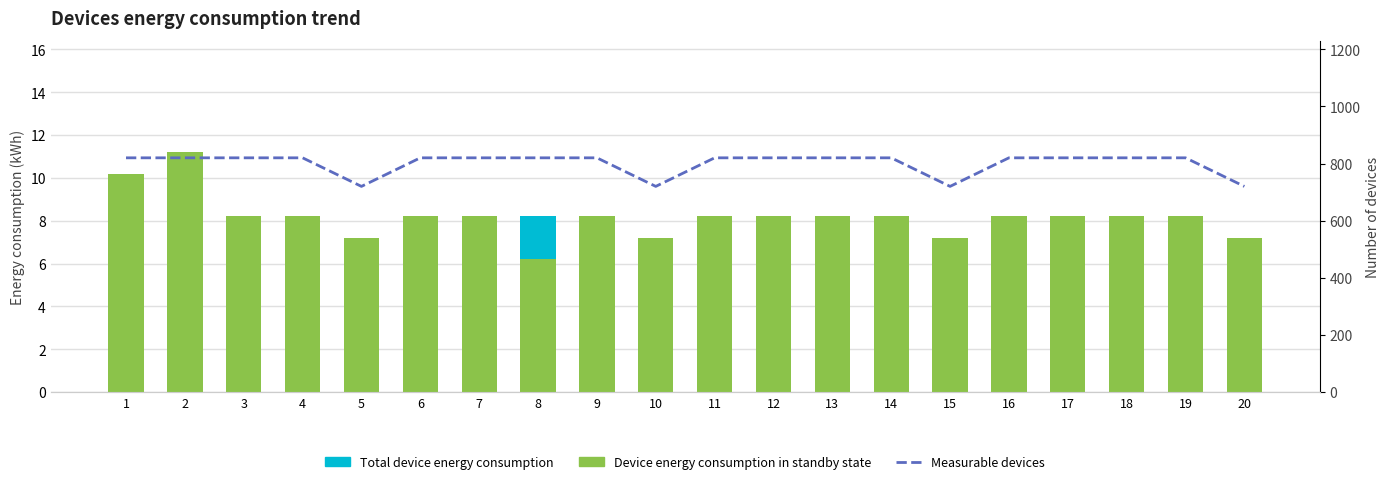

At how many categories does at least one series exceed 724?

16